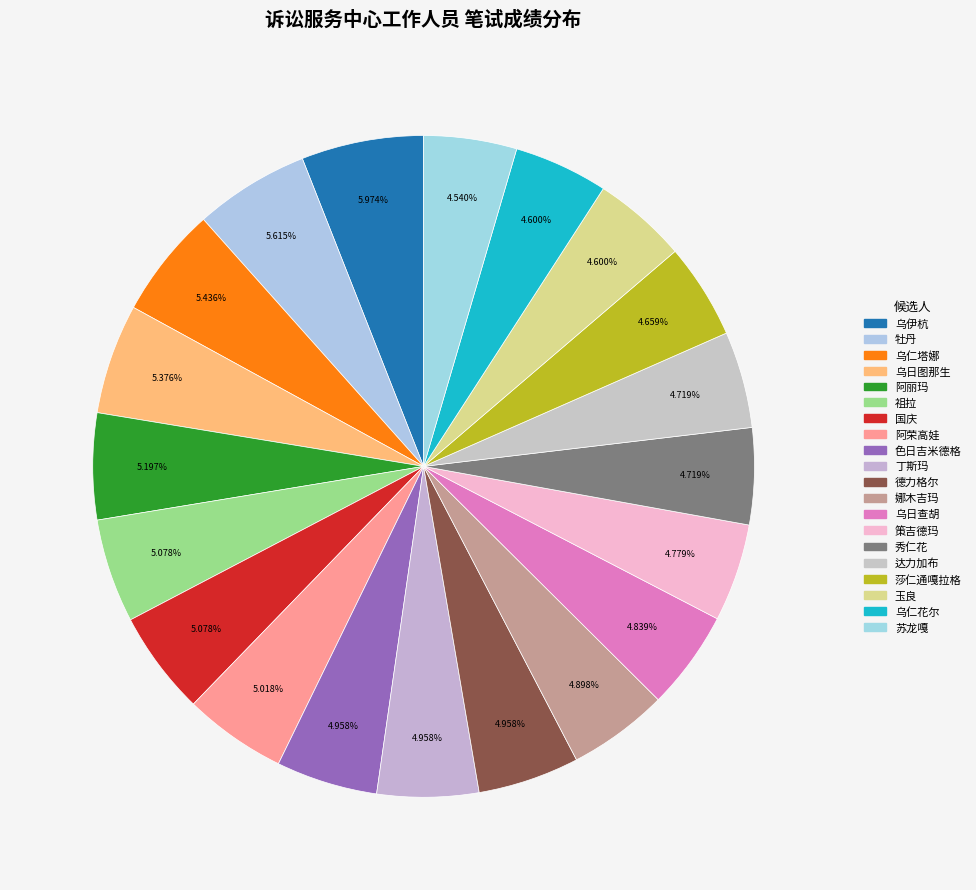

To the nearest percent, what is the average slice percentage?

5%